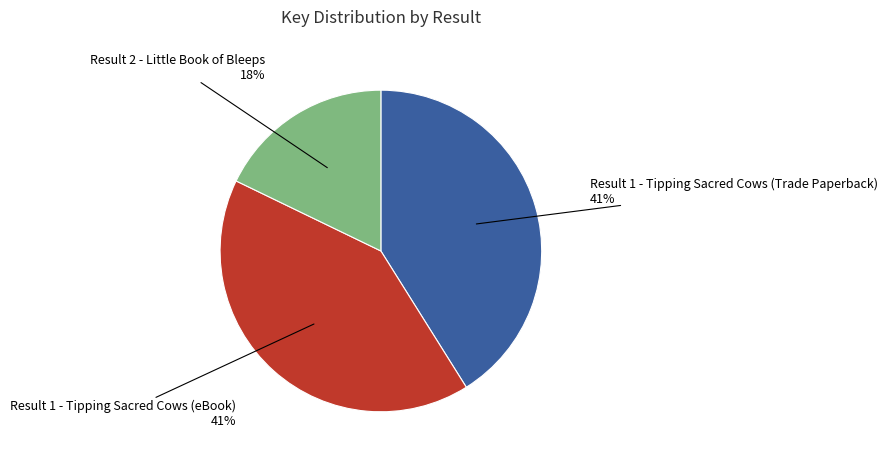

Does any single category account for the majority?

No